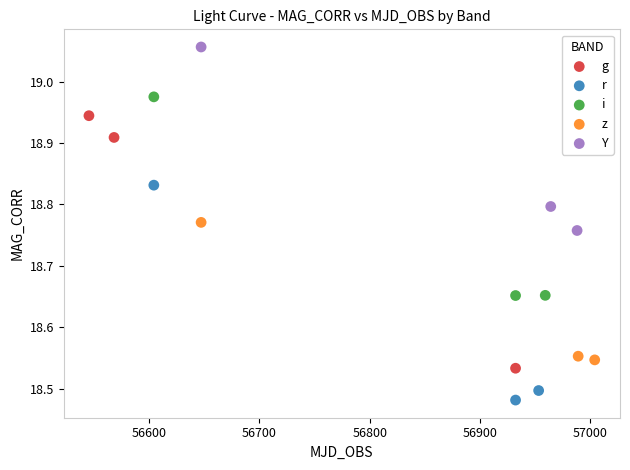

Which series reaches the minimum Y coordinate?

r